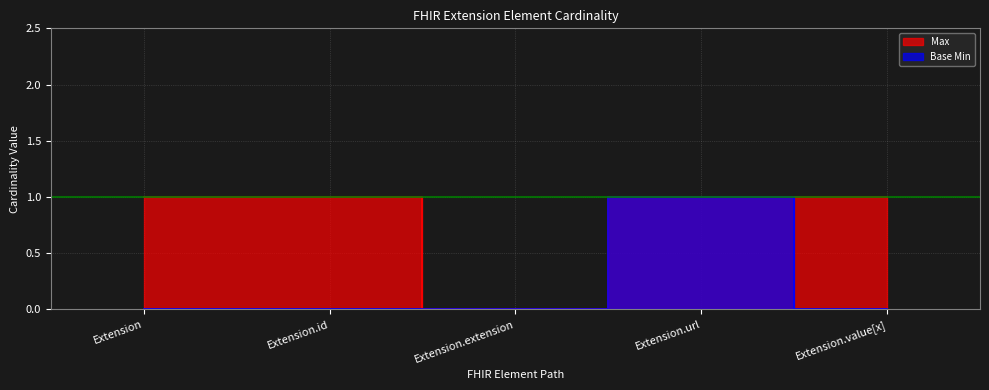

At which category does the chart reach its minimum across all series?

Extension.extension